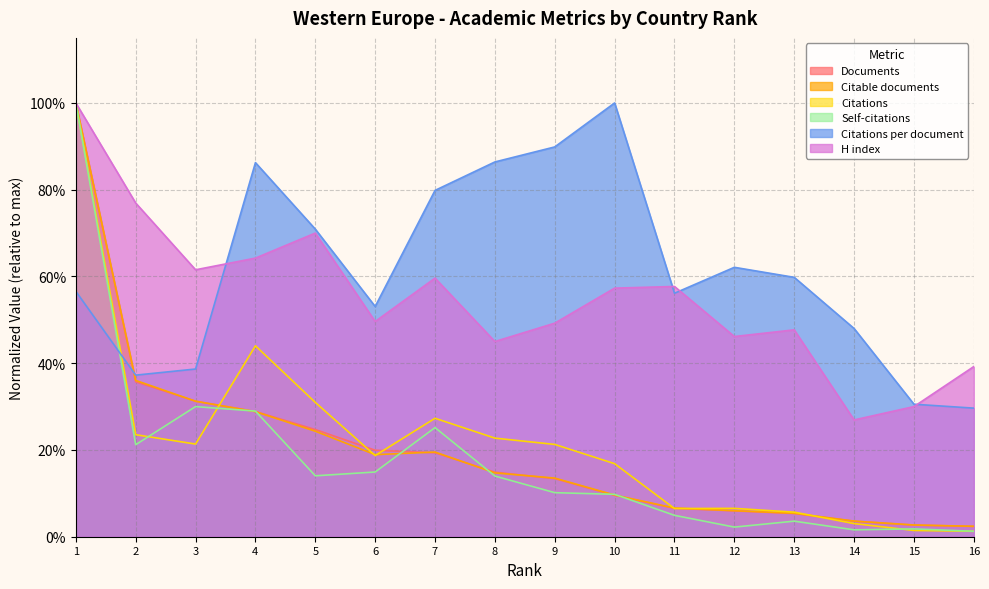

Does the chart display data point markers on the line(s)?

No